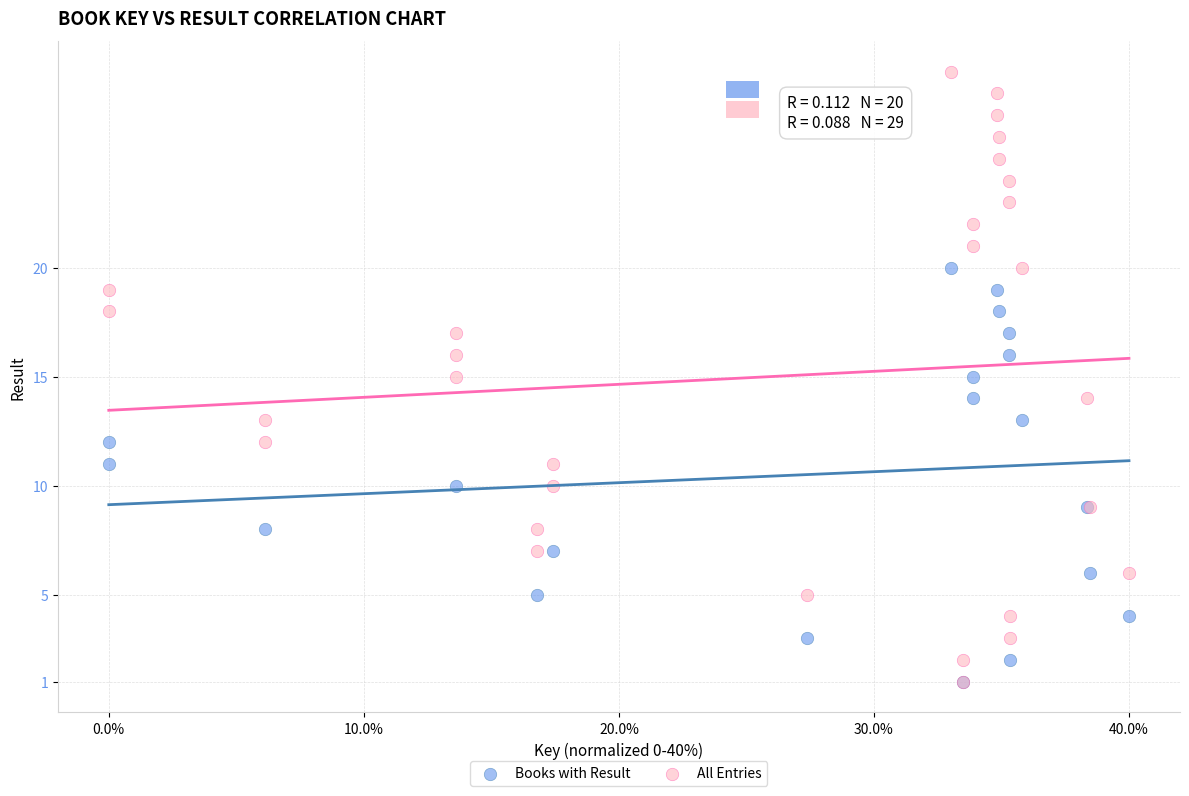

Which series reaches the maximum Y coordinate?

All Entries